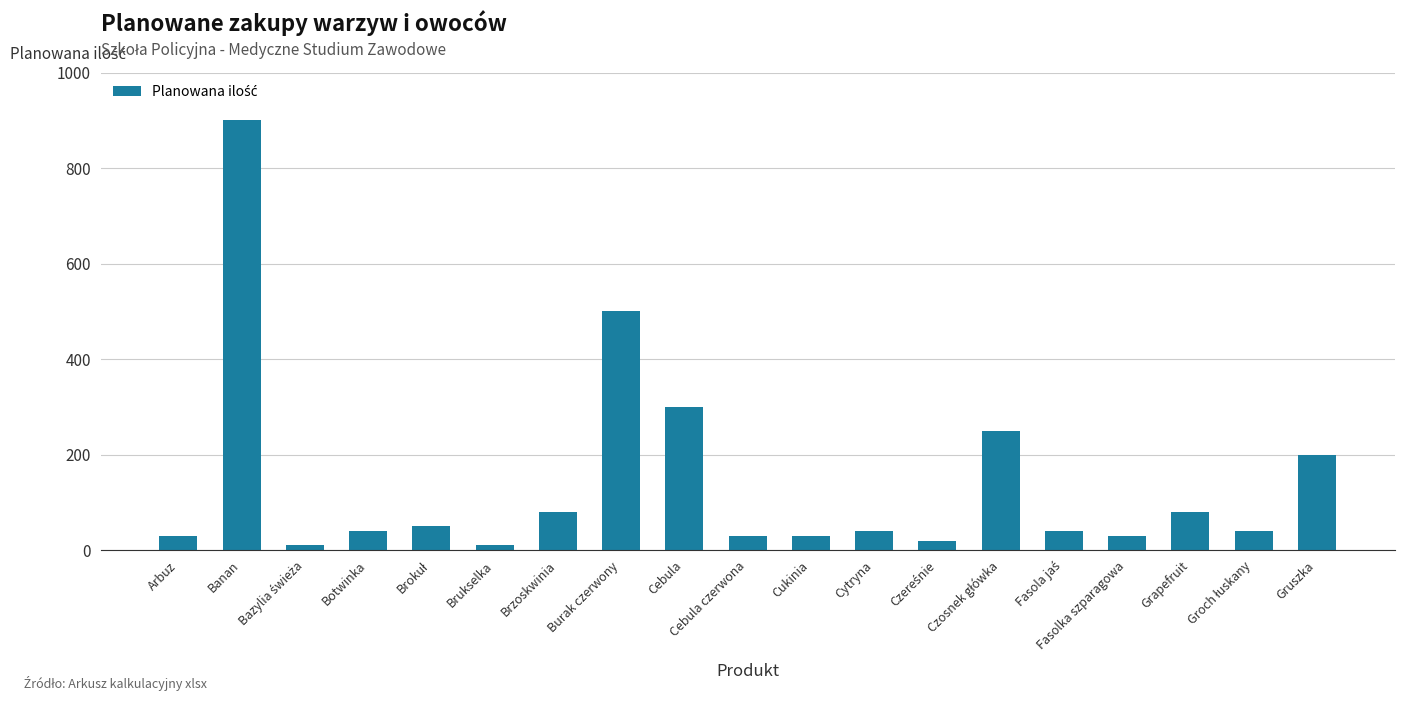

At which category does the chart reach its peak across all series?

Banan